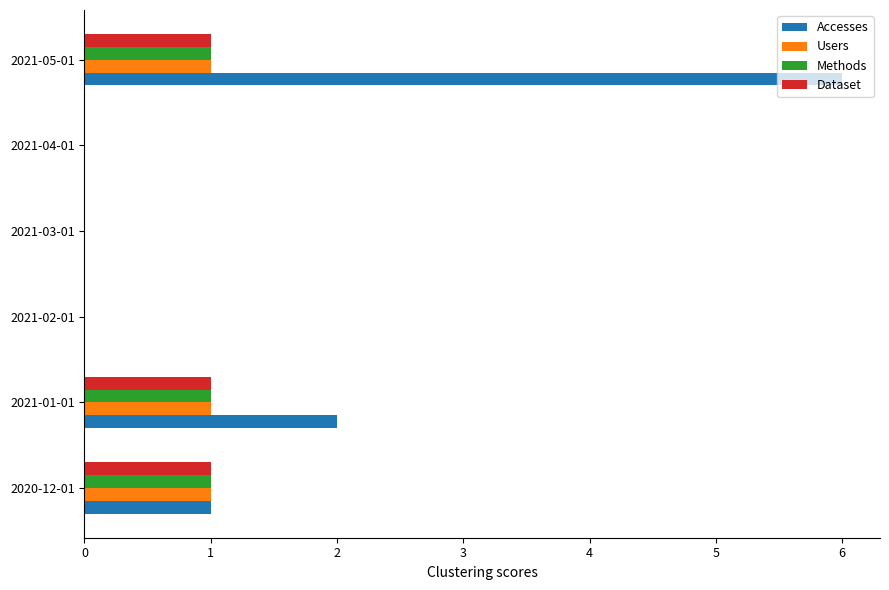

What is the maximum value for Dataset?

1